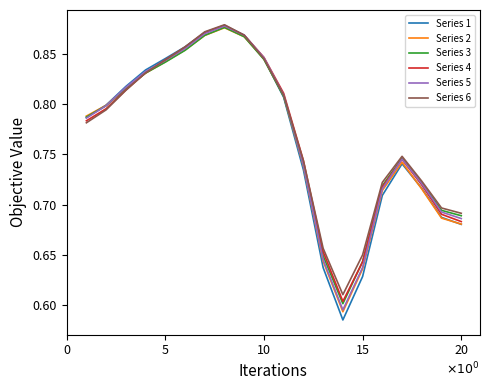

How many series are shown in this chart?

6